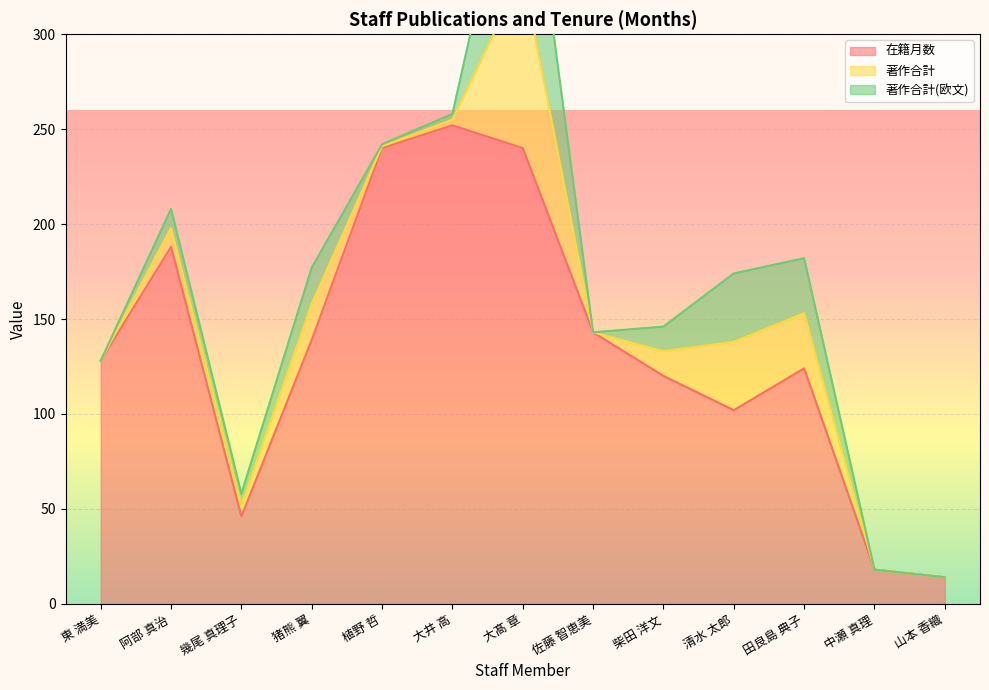

Is it true that 在籍月数 equals 146 at 清水 太郎?

False